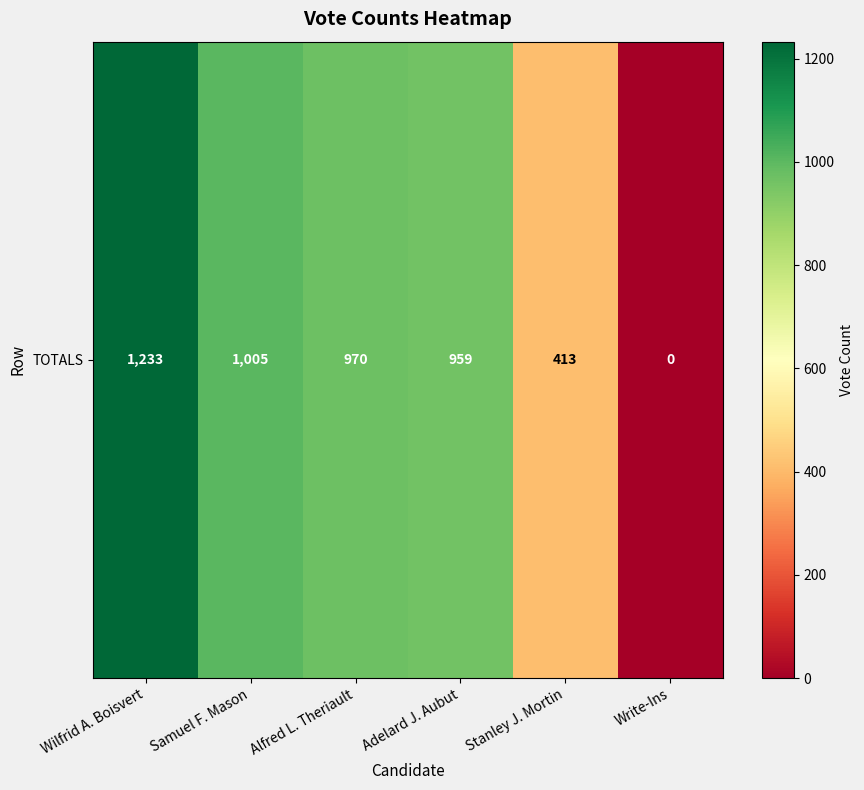

What value does the data have at Adelard J. Aubut, to the nearest 100?

1000